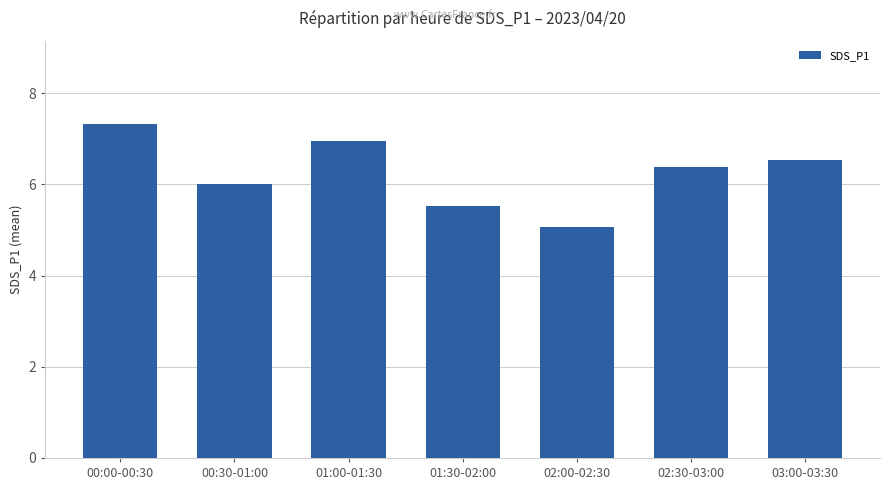

Reading left to right, list all the values displayed in this chart.

00:00-00:30=7.3	00:30-01:00=6.0	01:00-01:30=7.0	01:30-02:00=5.5	02:00-02:30=5.1	02:30-03:00=6.4	03:00-03:30=6.5